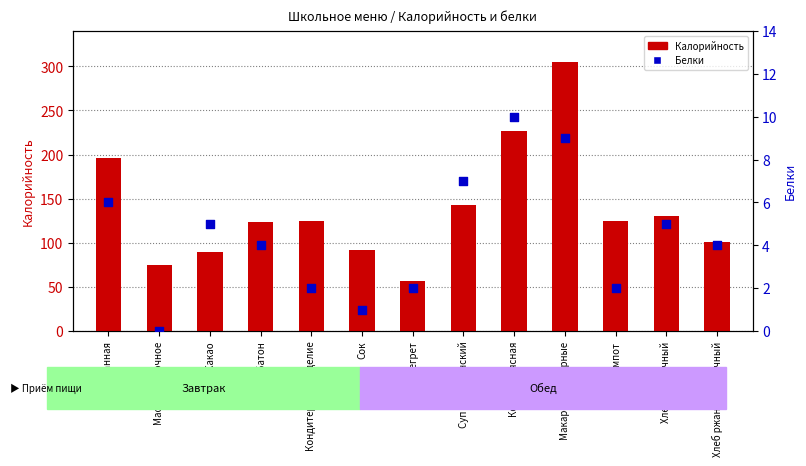

At which category is the sum across all series the highest?

Макароны отварные